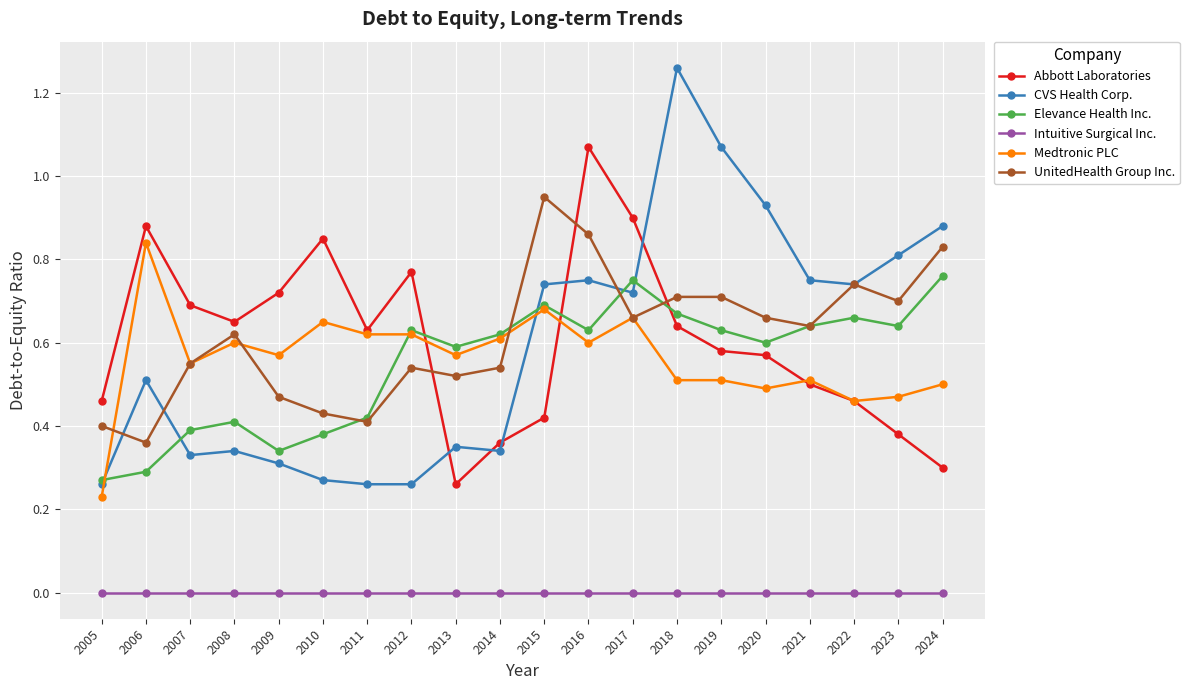

True or false: CVS Health Corp. and Abbott Laboratories cross at least once.

True